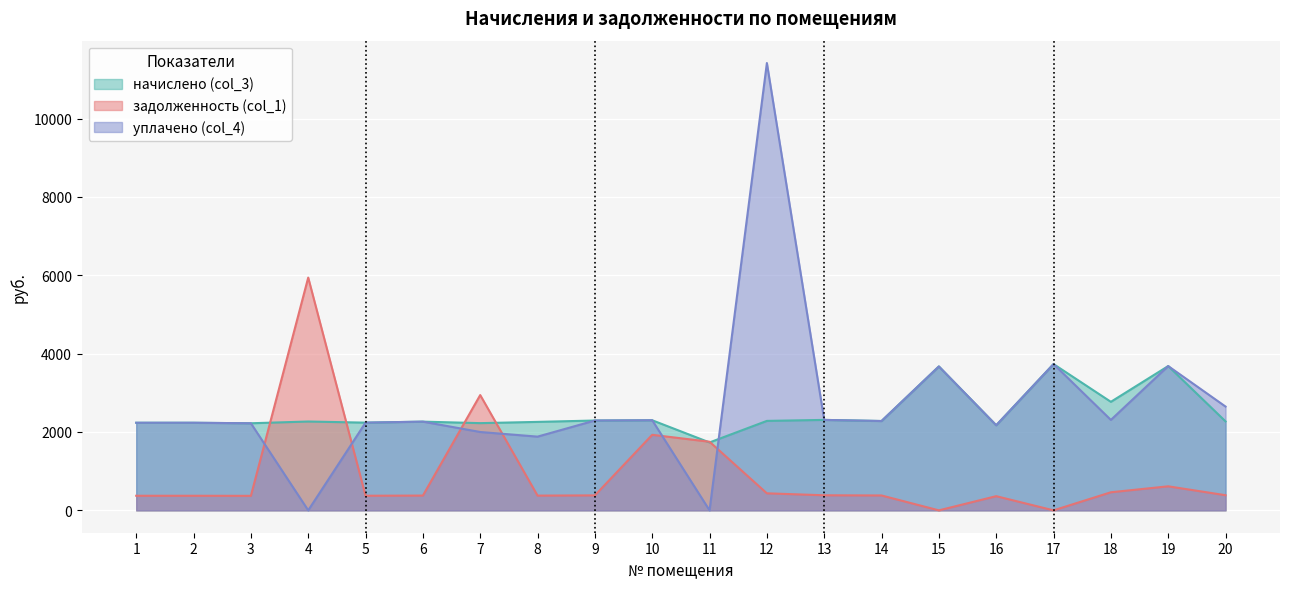

Which series has the widest spread of values?

уплачено (col_4)